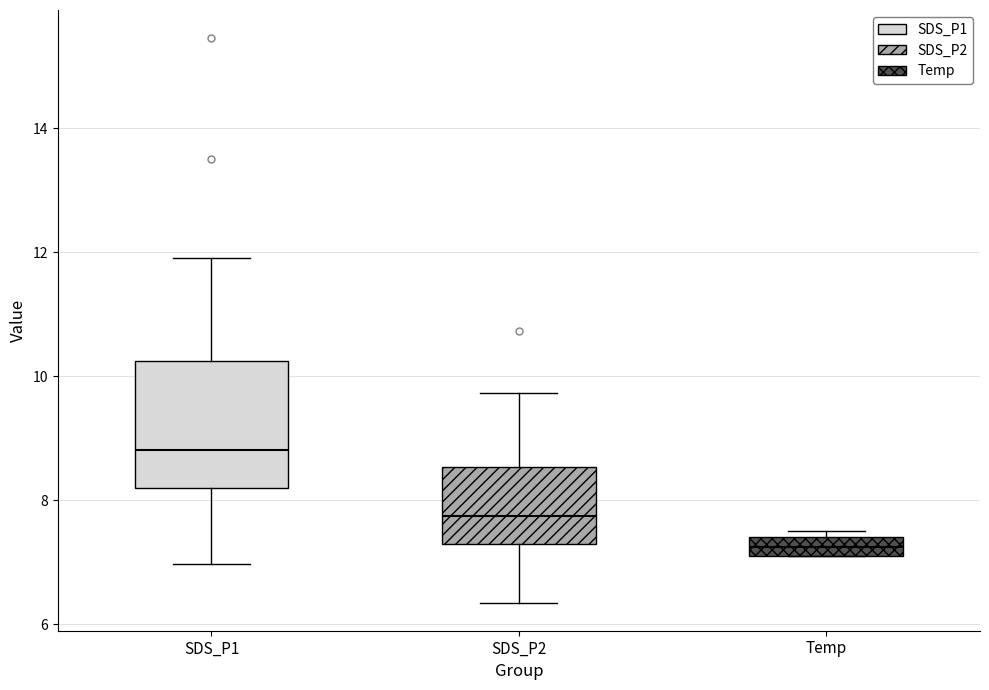

Where does the median line of the box for SDS_P2 sit on the y-axis? The values are not printed on the chart, so give them approximately, as read against the axis.

7.8